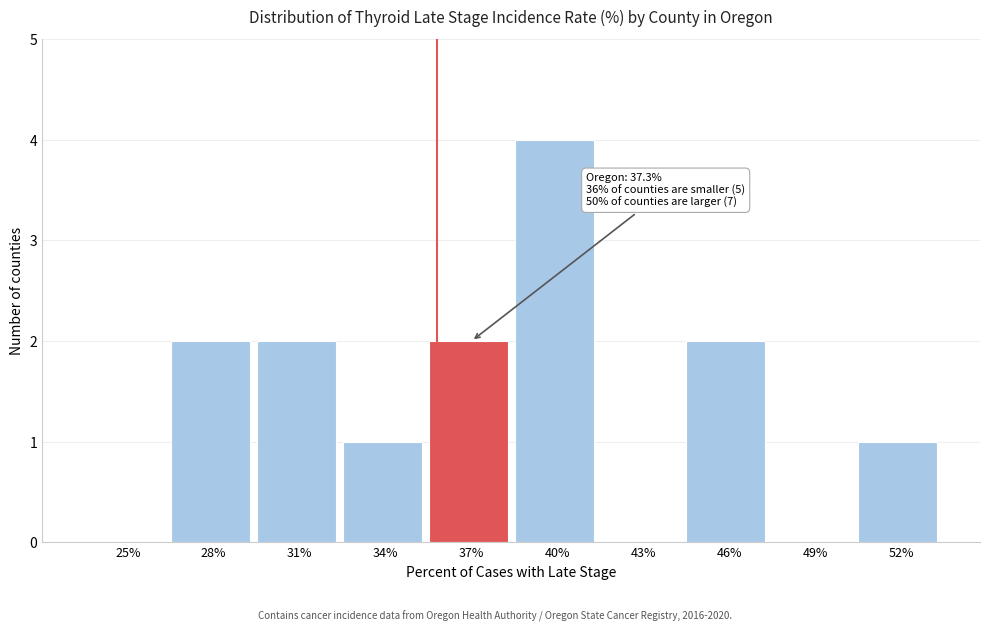

Reading right to left, list all the values displayed in this chart.

52%=1	49%=0	46%=2	43%=0	40%=4	37%=2	34%=1	31%=2	28%=2	25%=0